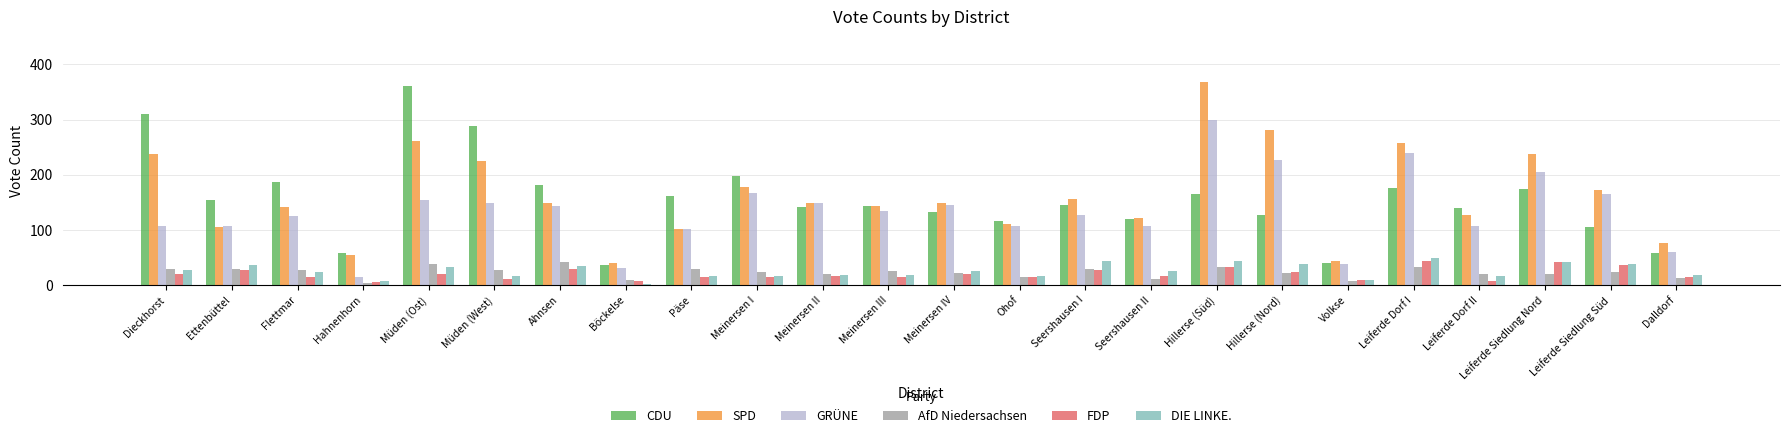

What is the difference between the maximum and second lowest values in the AfD Niedersachsen series?

35